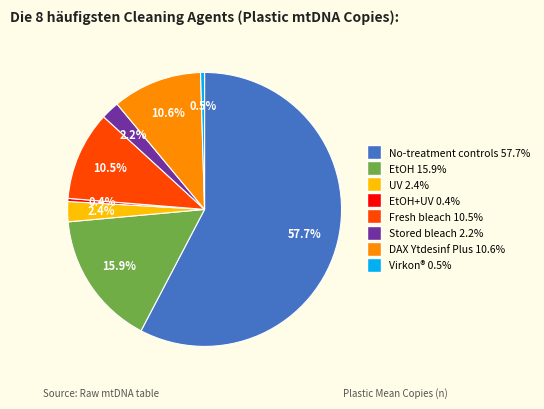

Is there a majority slice in this chart?

Yes